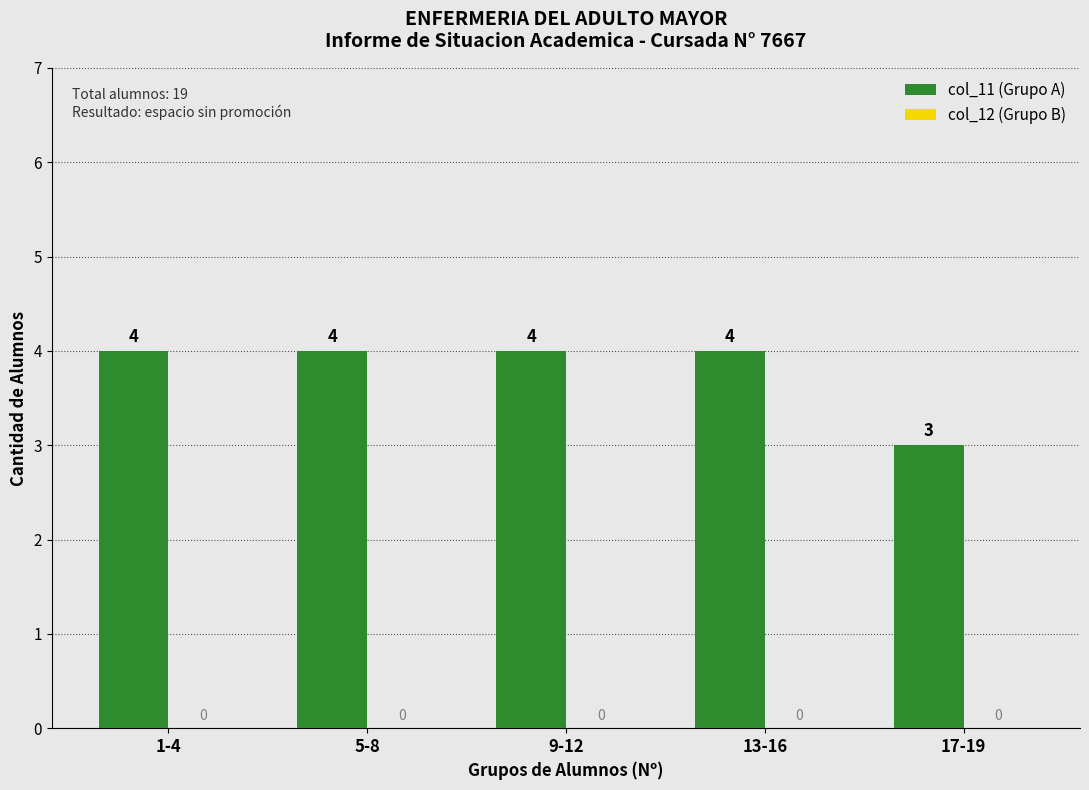

What is the sum of all values?

19